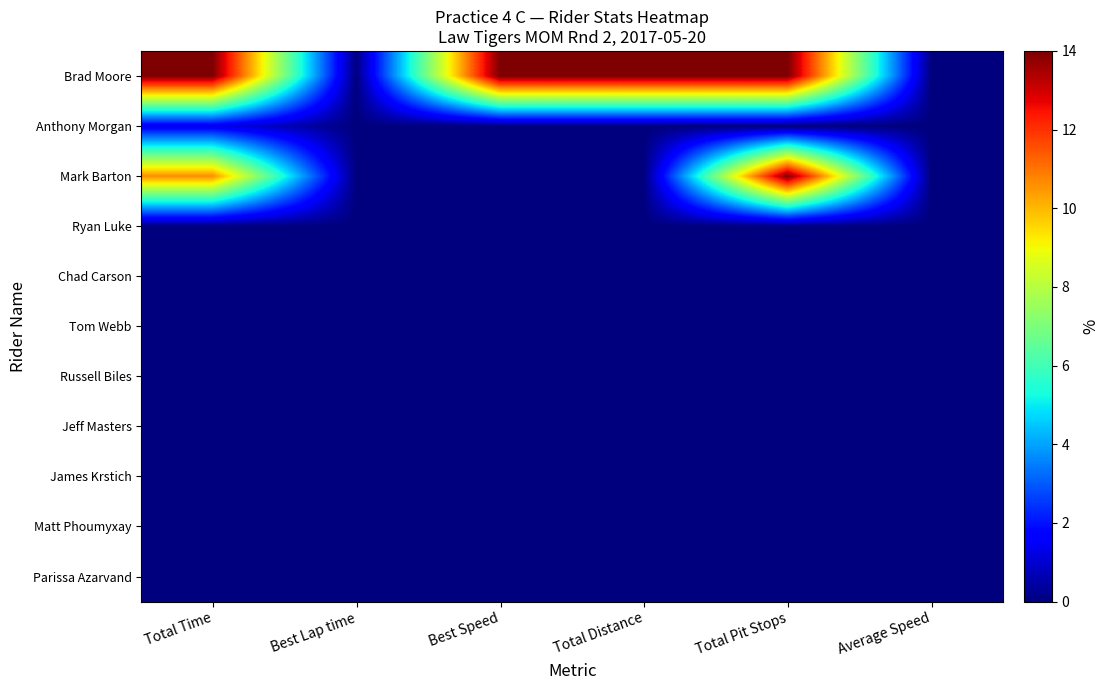

At how many categories does at least one series exceed 0?

4